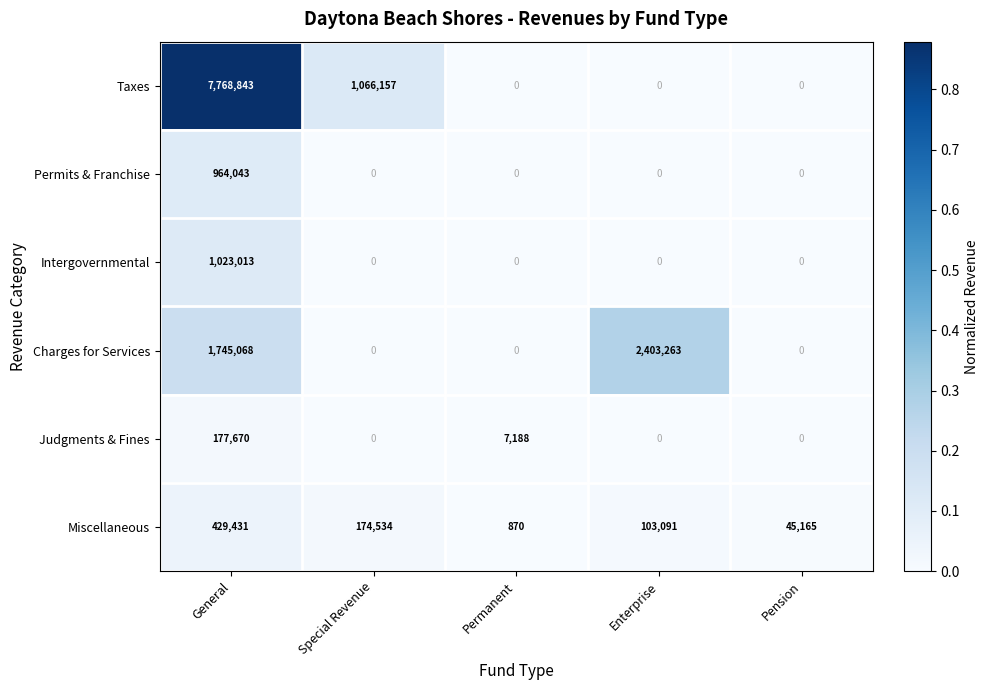

At which category is the sum across all series the highest?

General